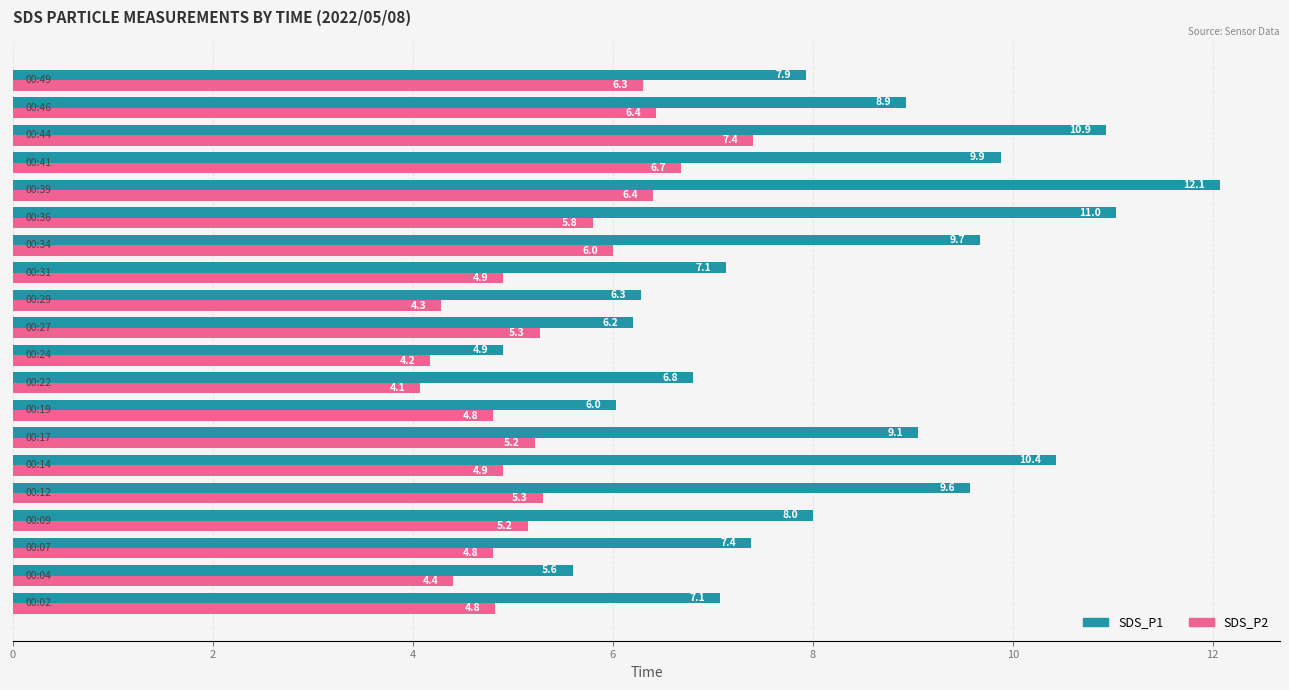

What is the difference between the maximum and minimum values in the SDS_P2 series?

3.3